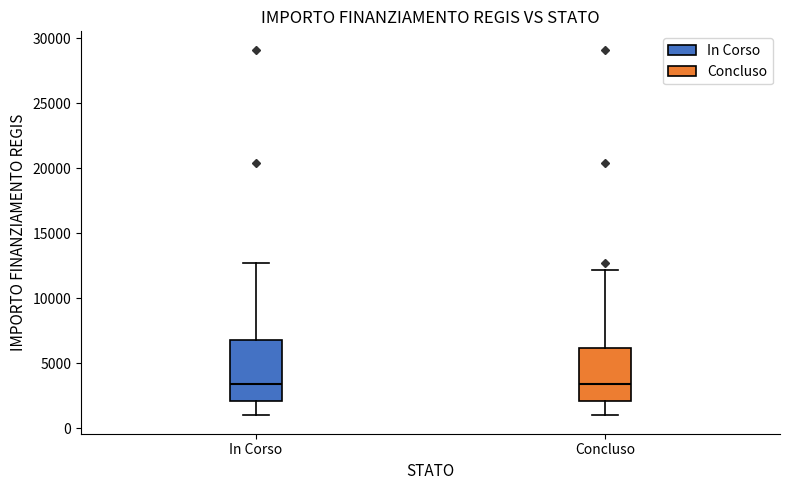

Reading left to right, read every box against the y-axis: the position of its median line, the range the box covers, and the ends of its whiskers. The values are not printed on the chart, so give them approximately, as read against the axis.

In Corso: median 3500, box 2000 to 7000, whiskers 1000 to 12500
Concluso: median 3500, box 2000 to 6000, whiskers 1000 to 12000